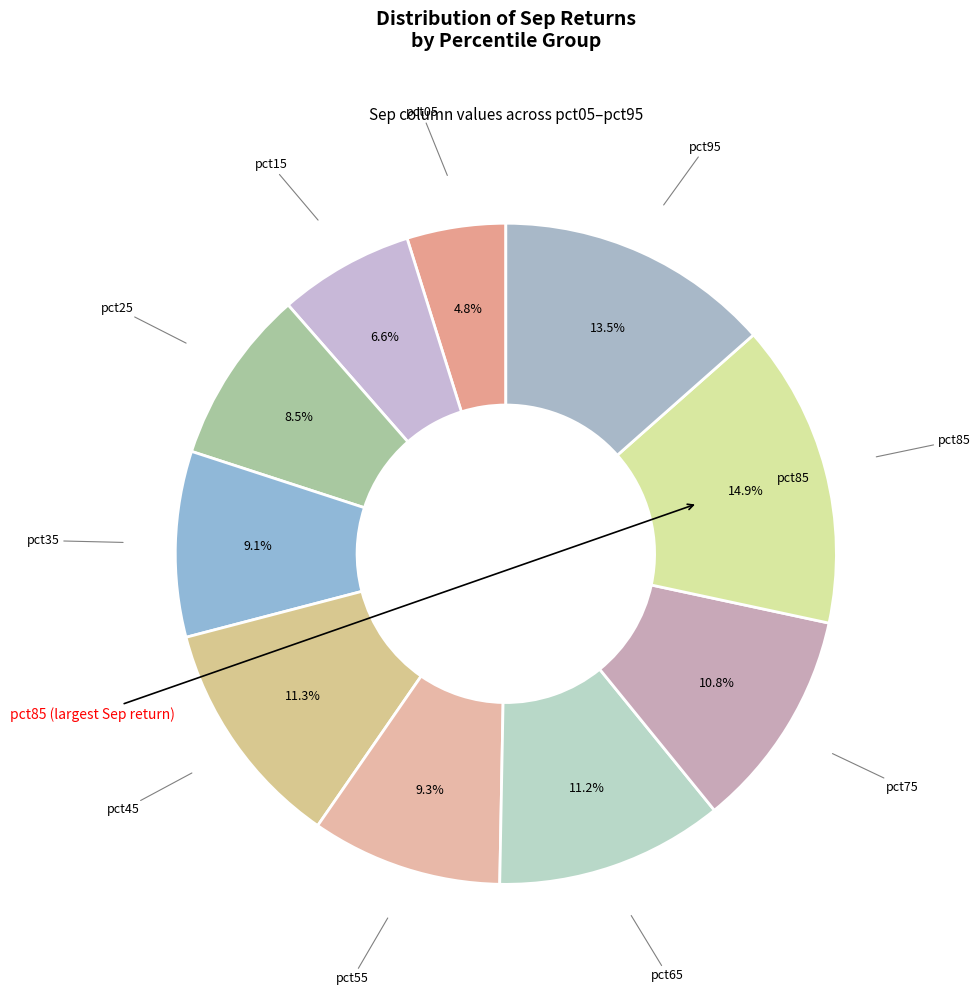

Rank the categories by value from lowest to highest.

pct05, pct15, pct25, pct35, pct55, pct75, pct65, pct45, pct95, pct85